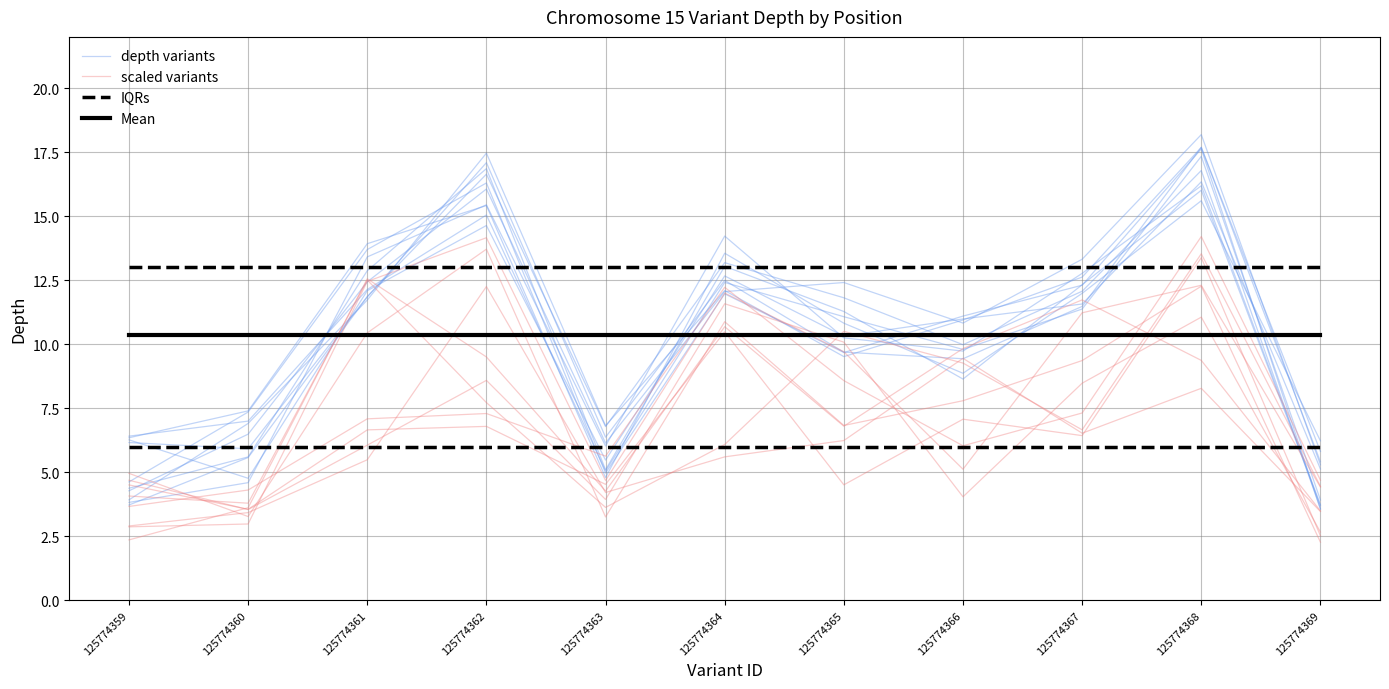

What is the spread (max minus min) of values at 125774363?

5.7